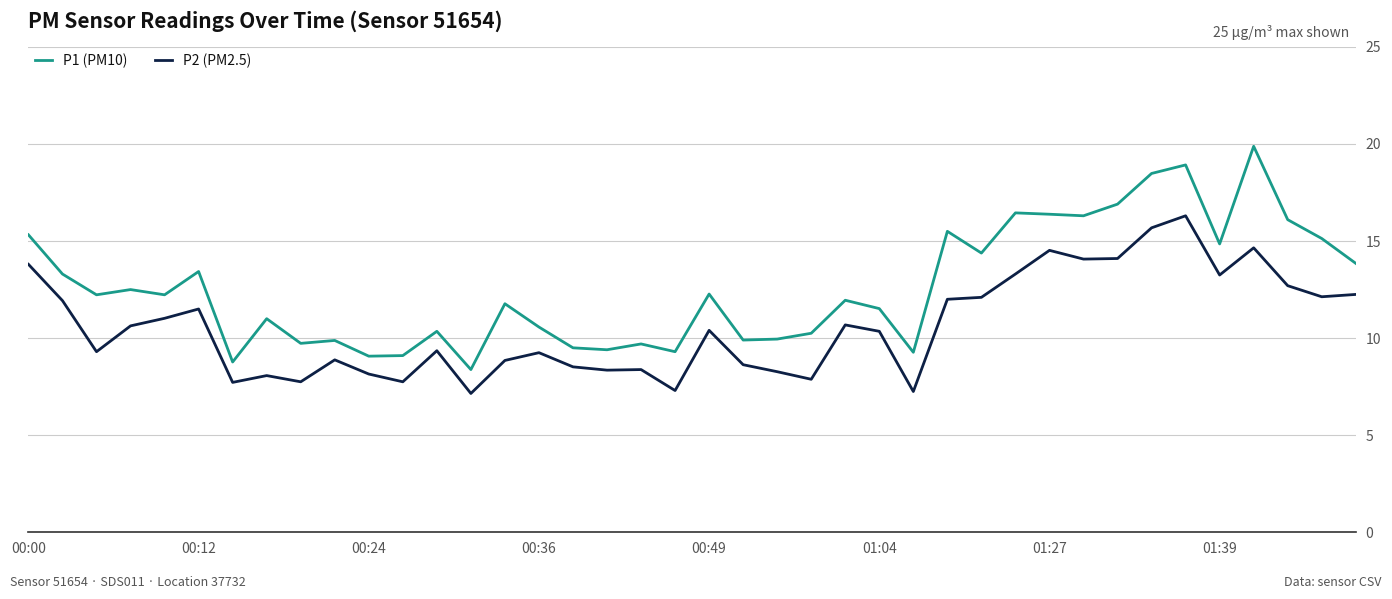

What is the average value of the P2 (PM2.5) series?

10.6